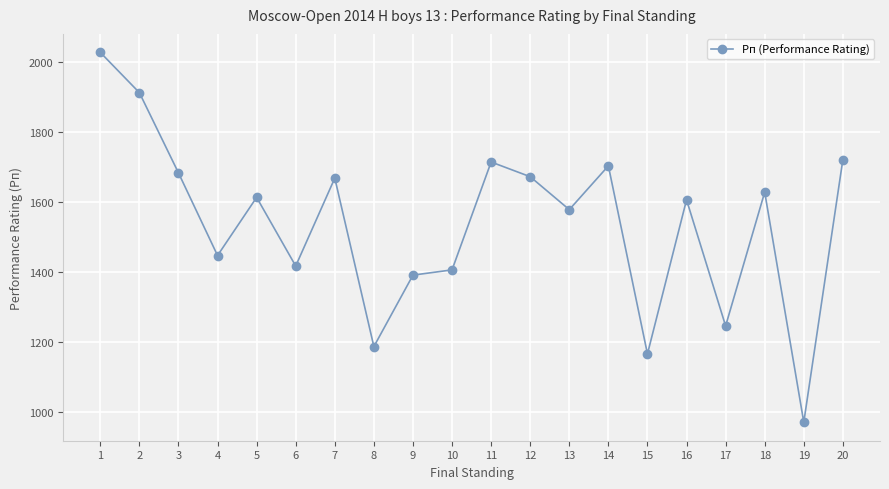

True or false: the data has more than 1 interior local peaks.

True